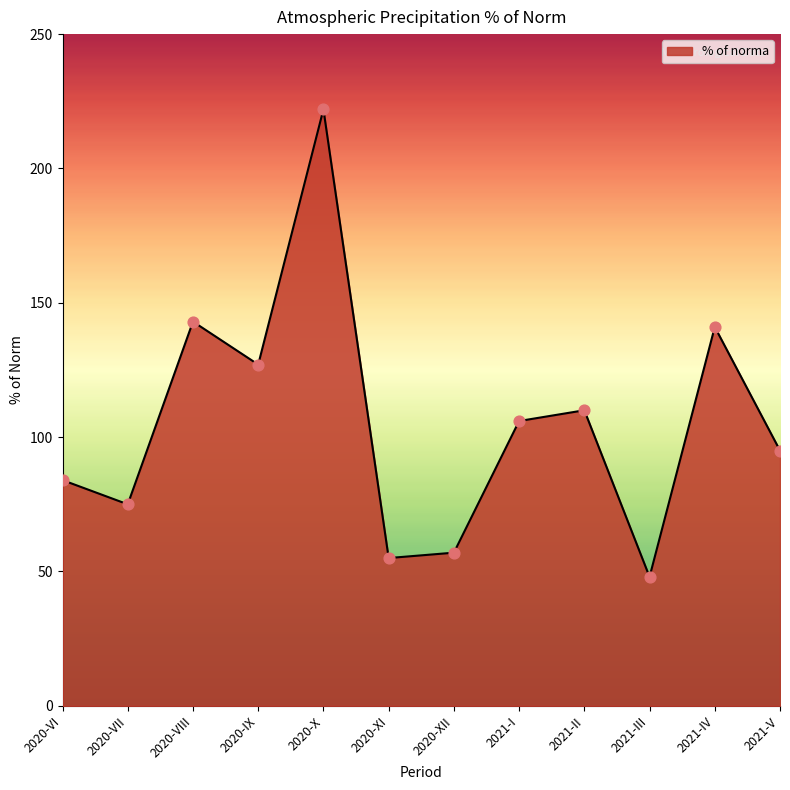

Approximately how many times larger is the value at 2021-II compared to 2021-I?

1.0